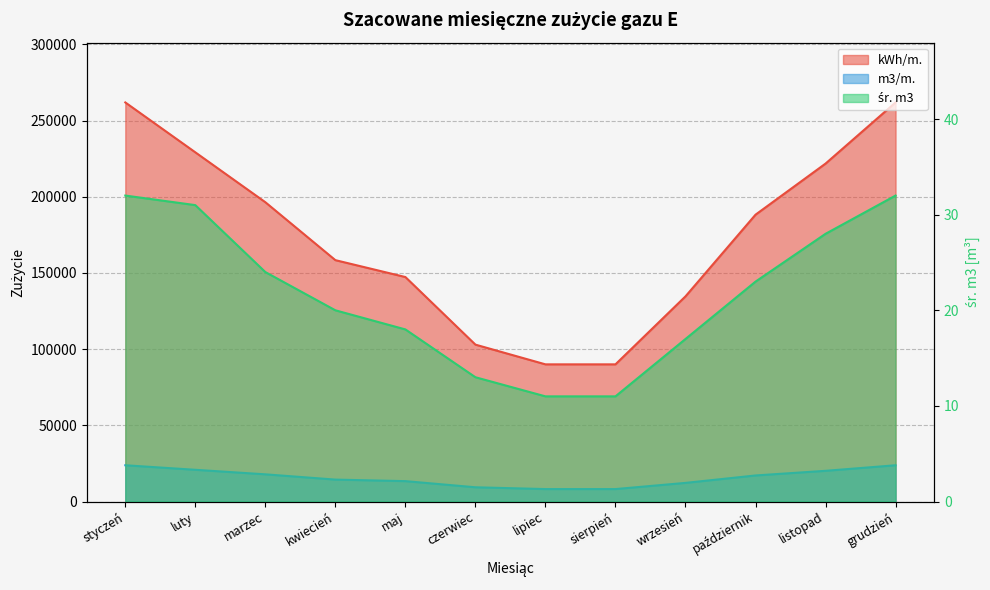

Which series has the largest range (max minus min)?

m3/m.